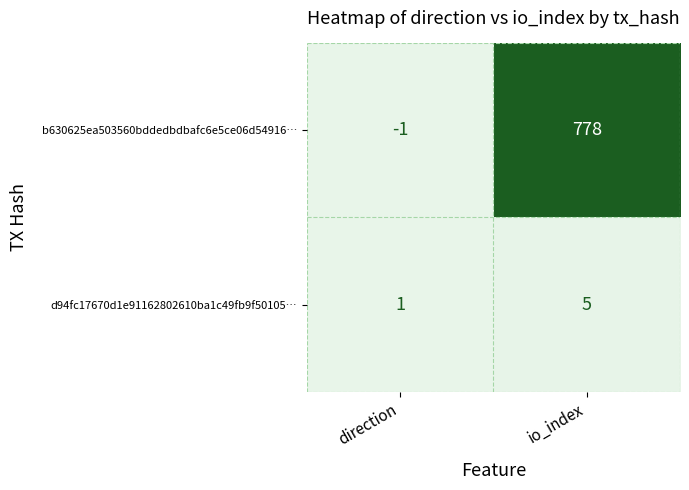

What is the difference between the b630625ea503560bddedbdbafc6e5ce06d54916… values at io_index and direction?

779